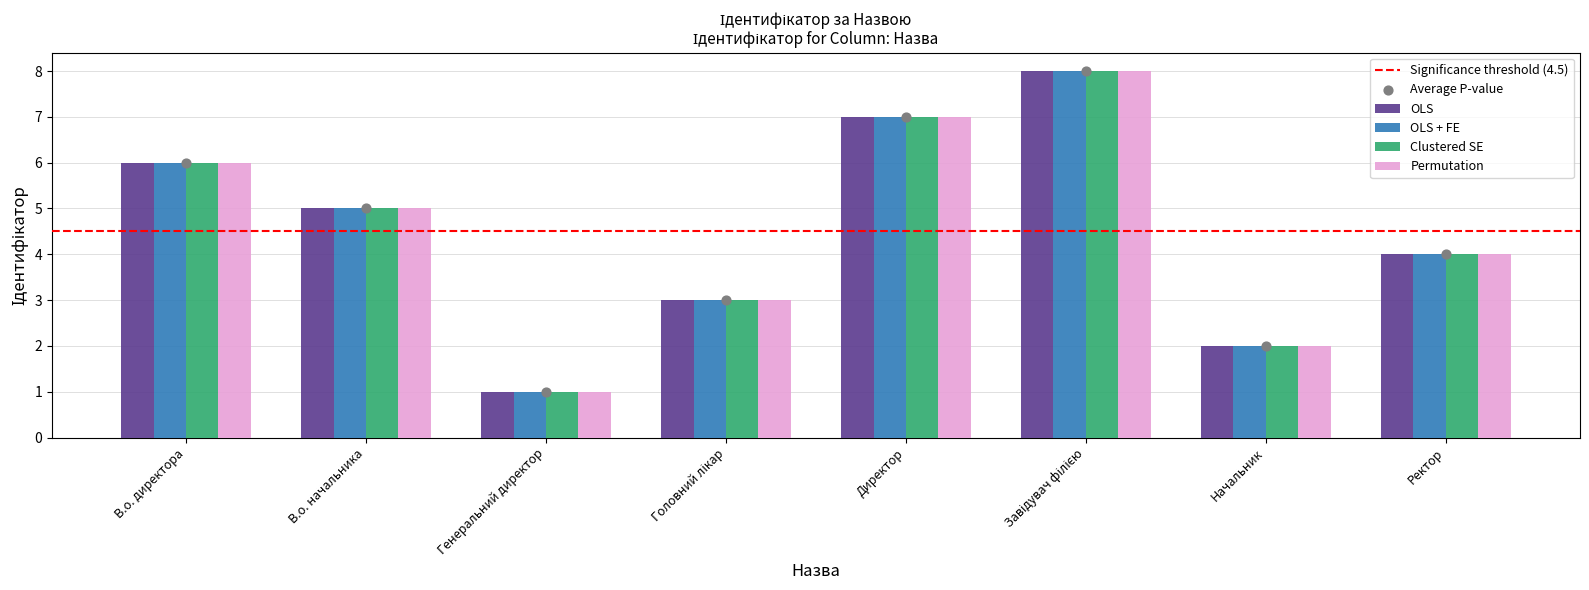

At which category is the sum across all series the highest?

Завідувач філією